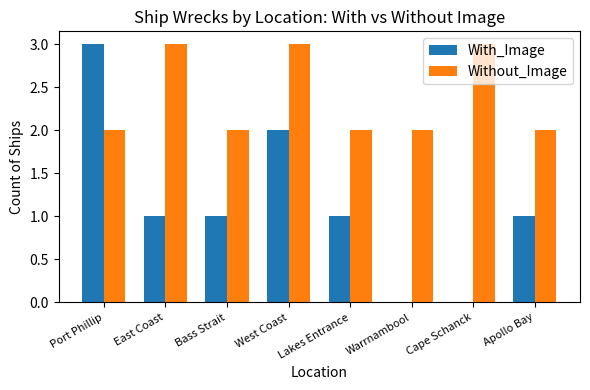

Is the value of With_Image at Port Phillip greater than the value of Without_Image at Bass Strait?

Yes